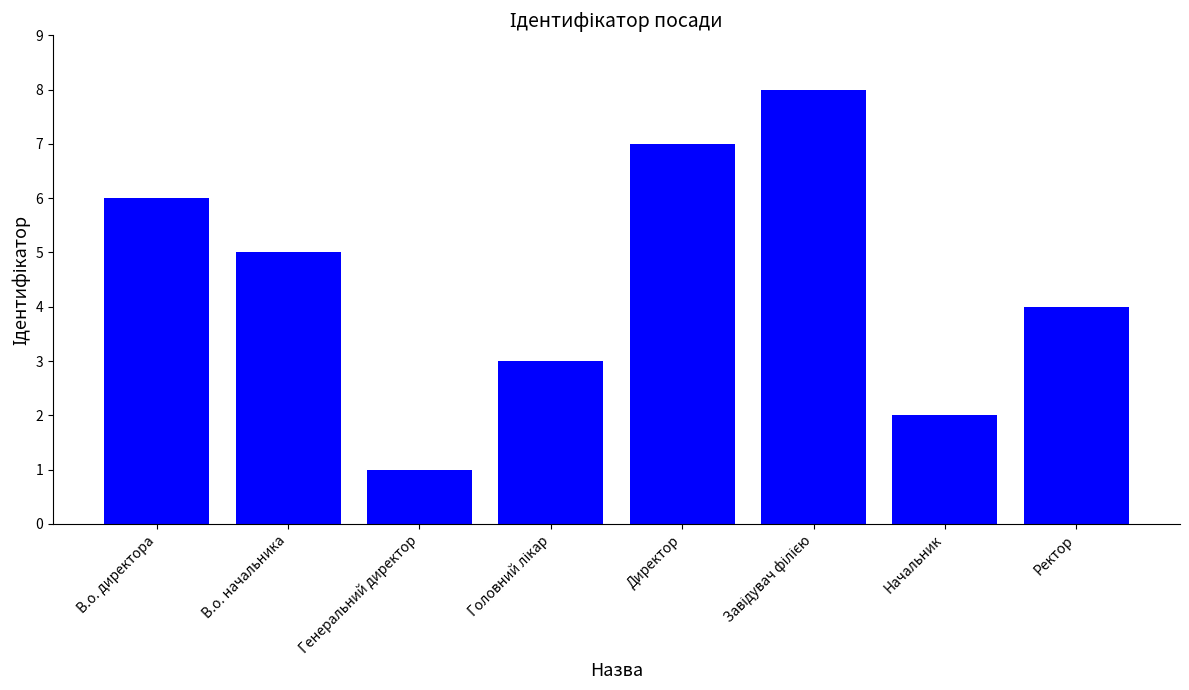

Count the number of categories in the chart.

8